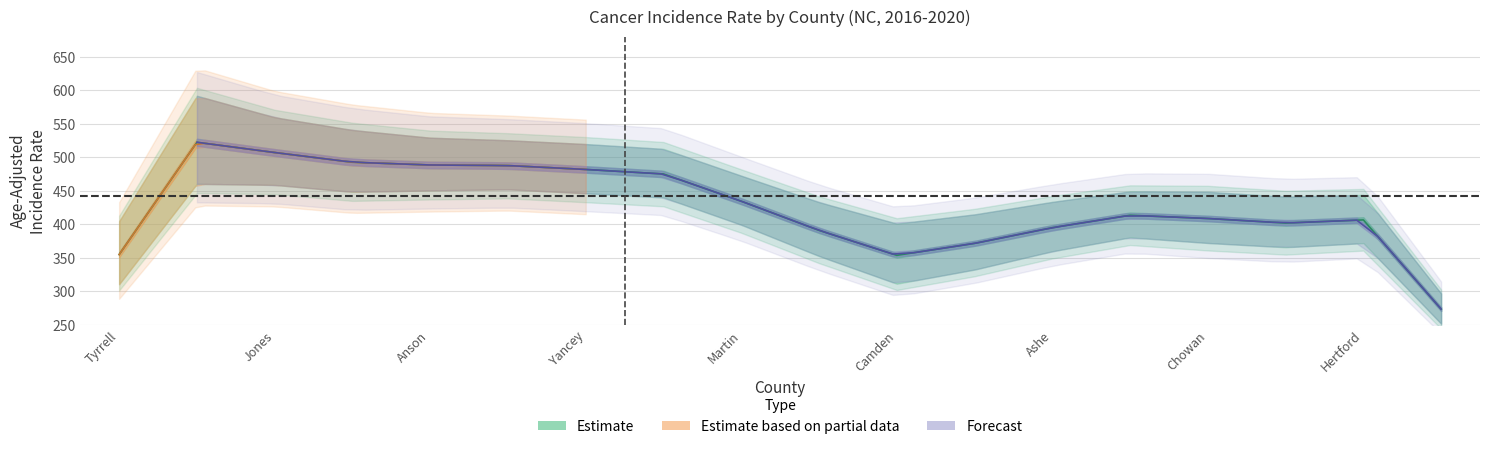

What is the total value across all series at 10?

1027.2